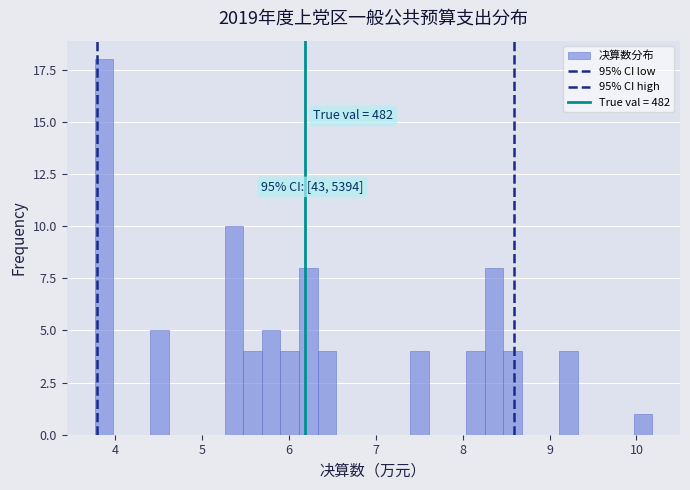

Read against the x-axis, roughly where is the centre of the tallest bar?

3.9